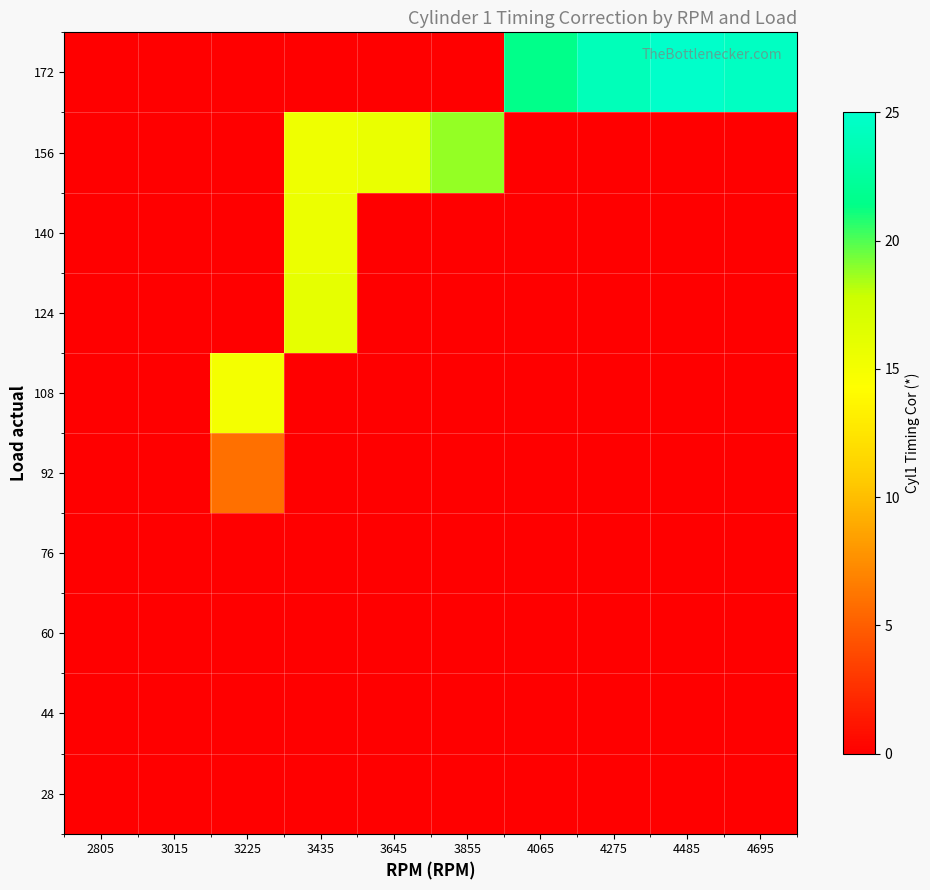

At how many categories does at least one series exceed 7?

8